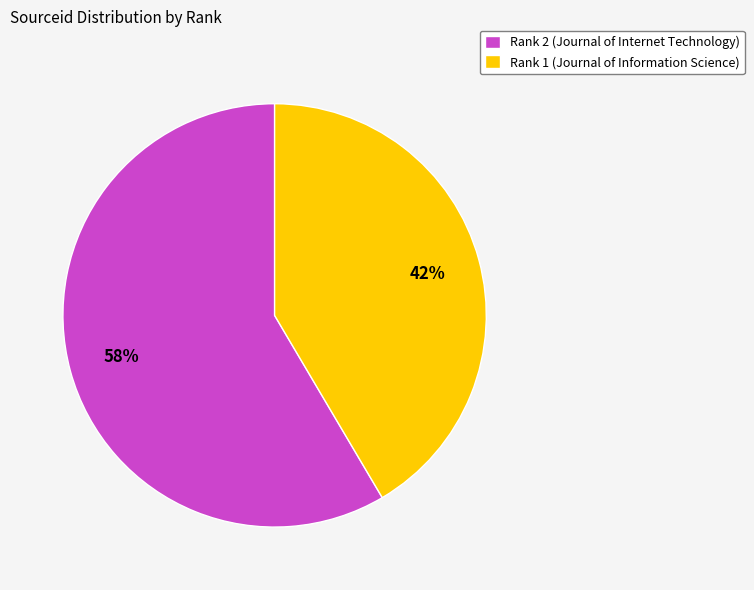

Combined, do Rank 1 (Journal of Information Science) and Rank 2 (Journal of Internet Technology) account for over 50%?

Yes